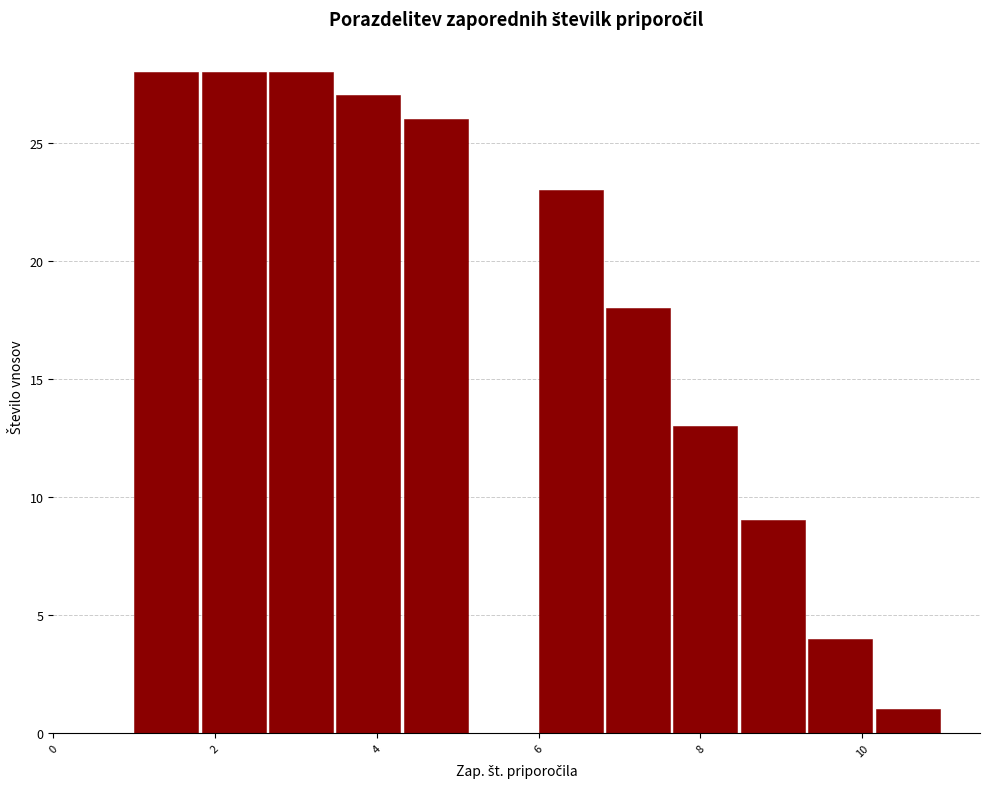

Reading left to right, list every bar in this chart as the range it spans on the x-axis followed by its height. Neither the bar edges nor the heights are printed on the chart, so give them approximately, as read against the axes.

1.0 to 1.8: 28
1.8 to 2.6: 28
2.6 to 3.6: 28
3.6 to 4.4: 27
4.4 to 5.2: 26
5.2 to 6.0: 0
6.0 to 6.8: 23
6.8 to 7.6: 18
7.6 to 8.6: 13
8.6 to 9.4: 9
9.4 to 10.2: 4
10.2 to 11.0: 1